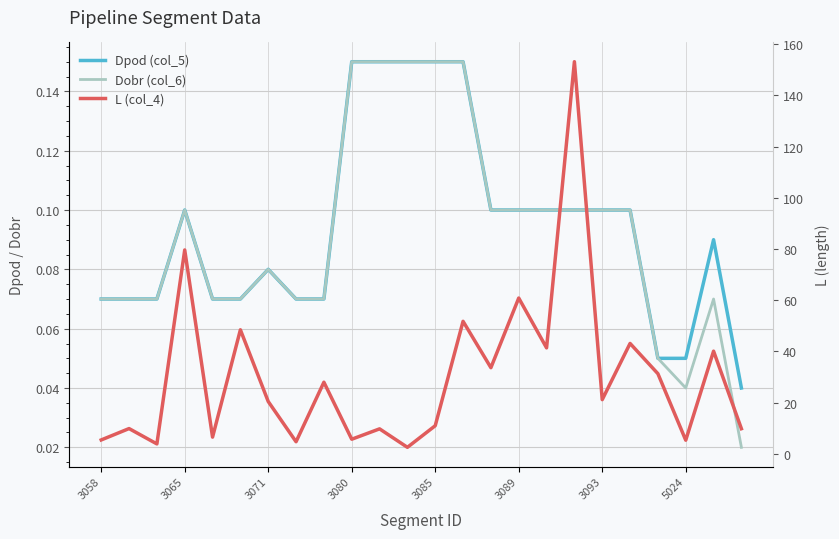

How many lines are shown in the chart?

3